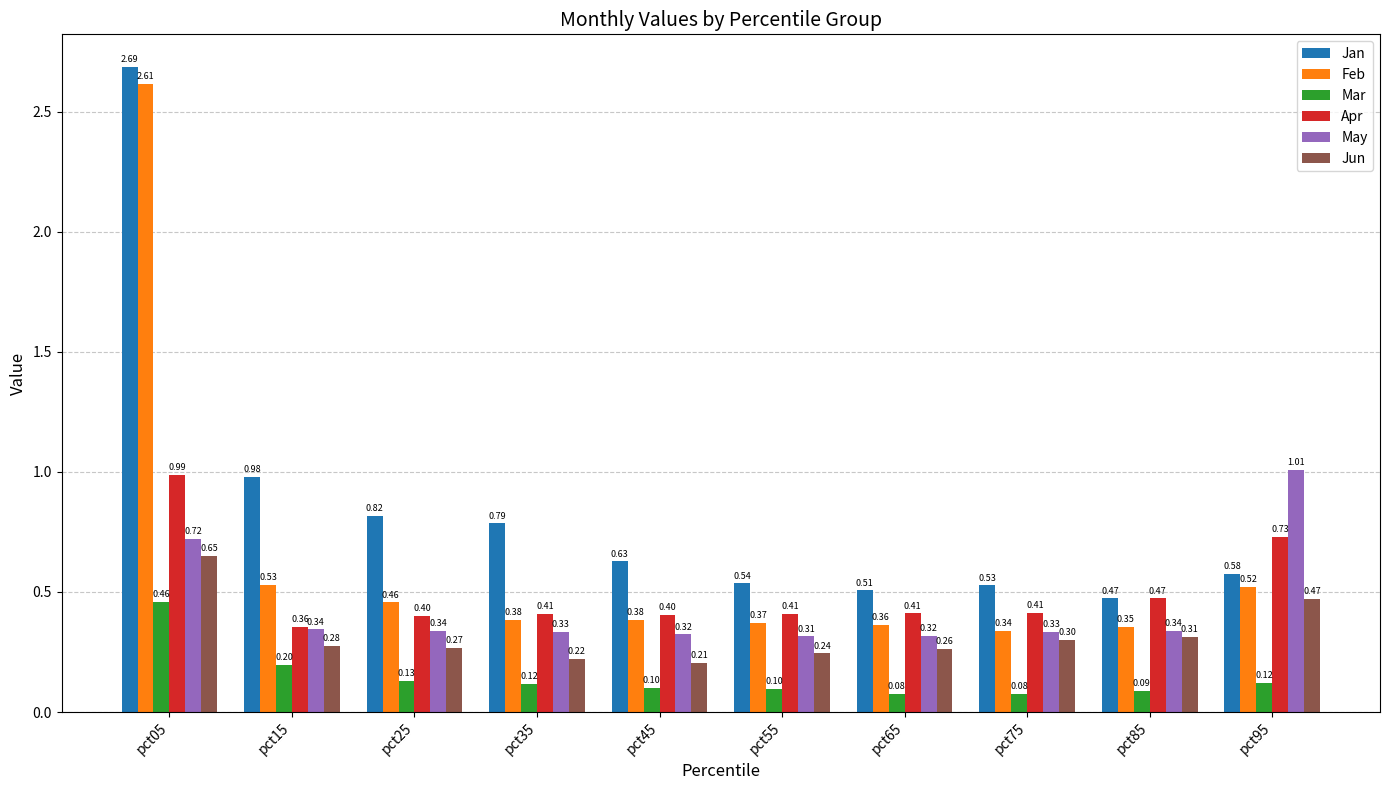

What is the total value across all series at pct95?

3.4